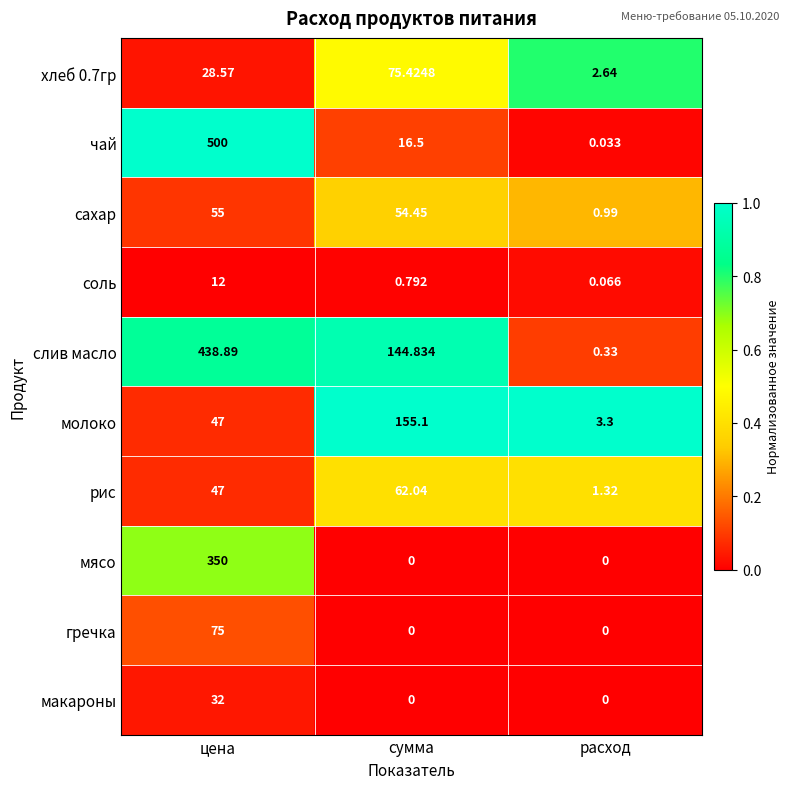

Which label corresponds to the largest value in the chart?

цена